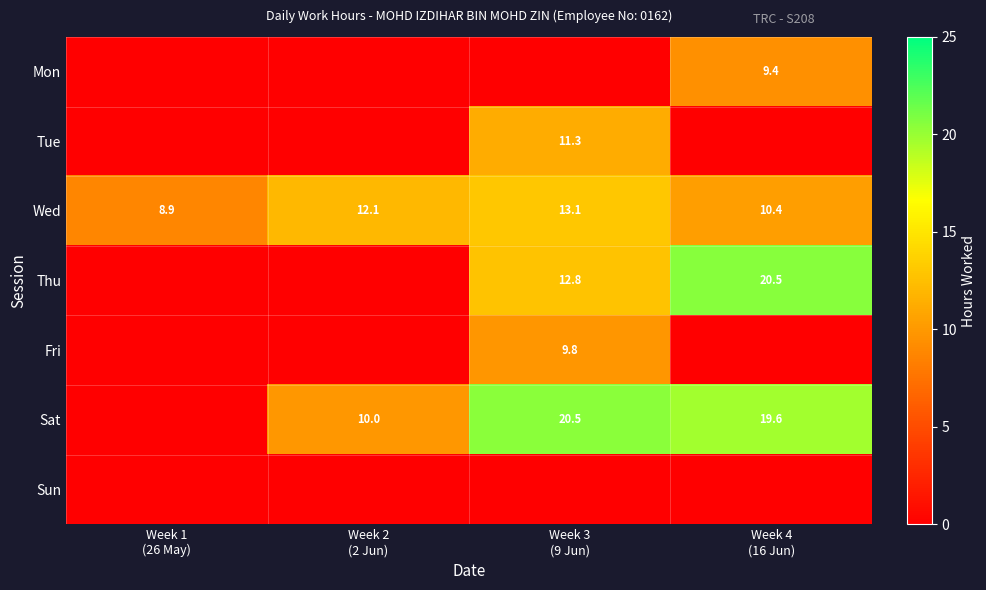

What is the spread (max minus min) of values at Week 2
(2 Jun)?

12.1